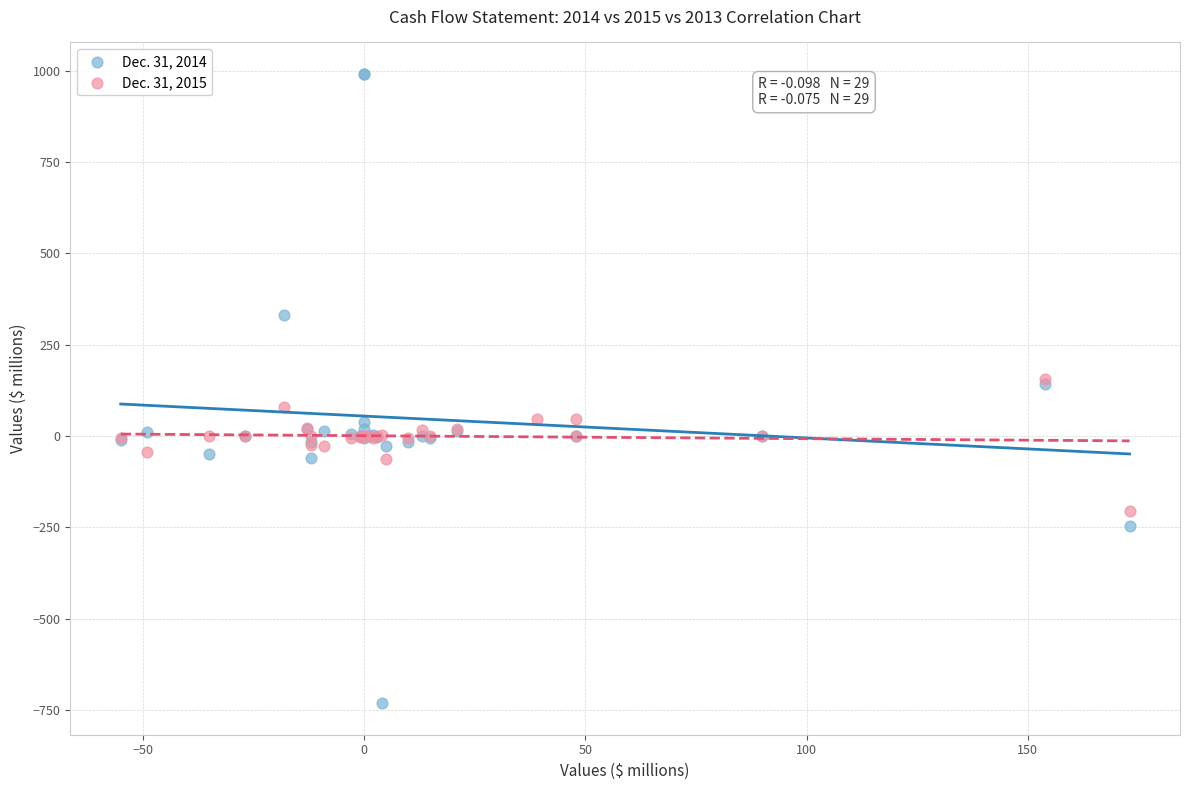

Which series has the widest spread of Y values?

Dec. 31, 2014